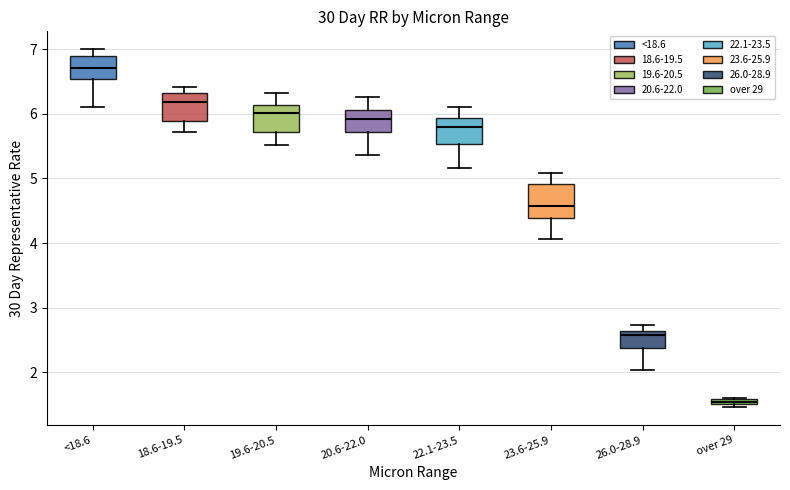

Where is the upper edge of the box for over 29 on the y-axis? The values are not printed on the chart, so give them approximately, as read against the axis.

1.6